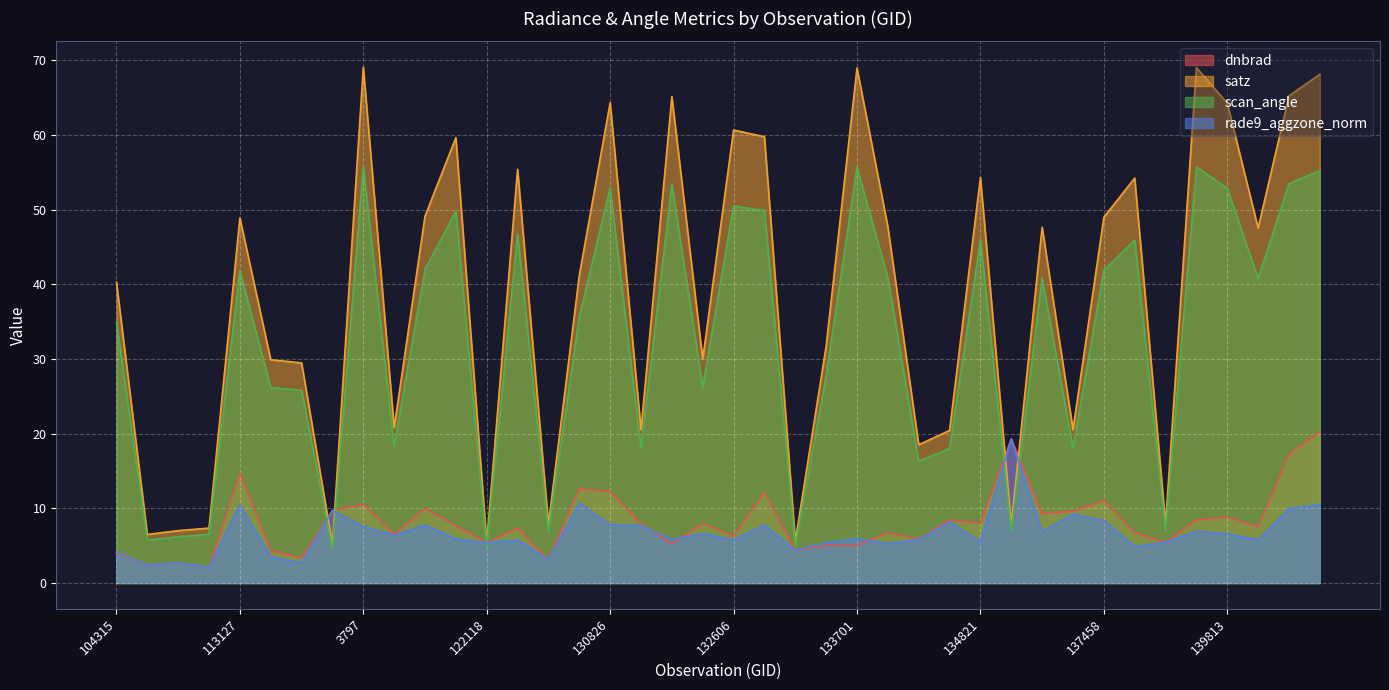

How many times do satz and dnbrad cross each other?

6